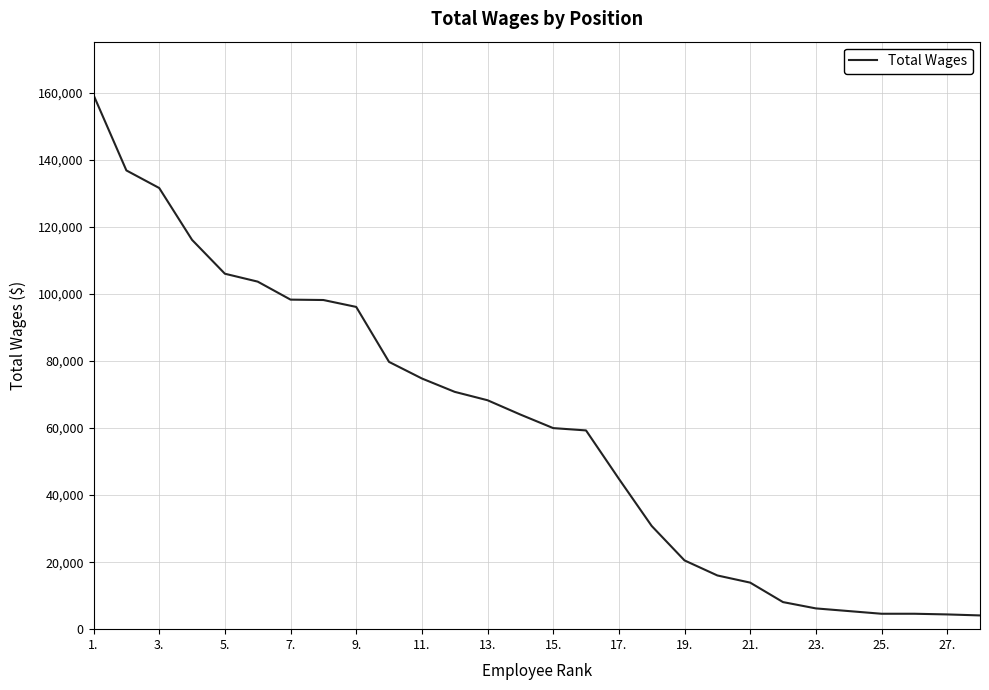

What is the difference between the maximum and minimum values?

155291